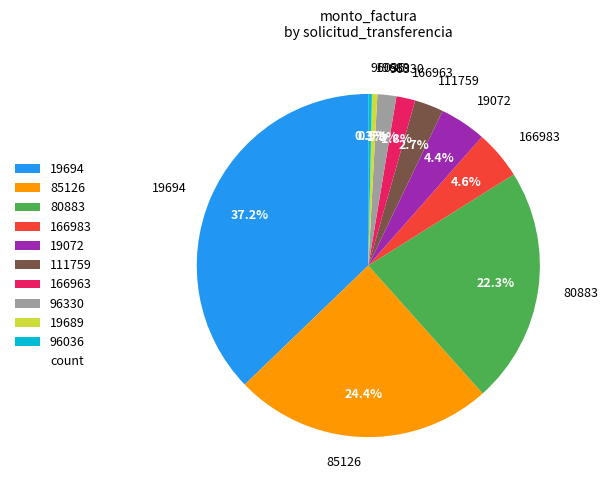

Is there a majority slice in this chart?

No